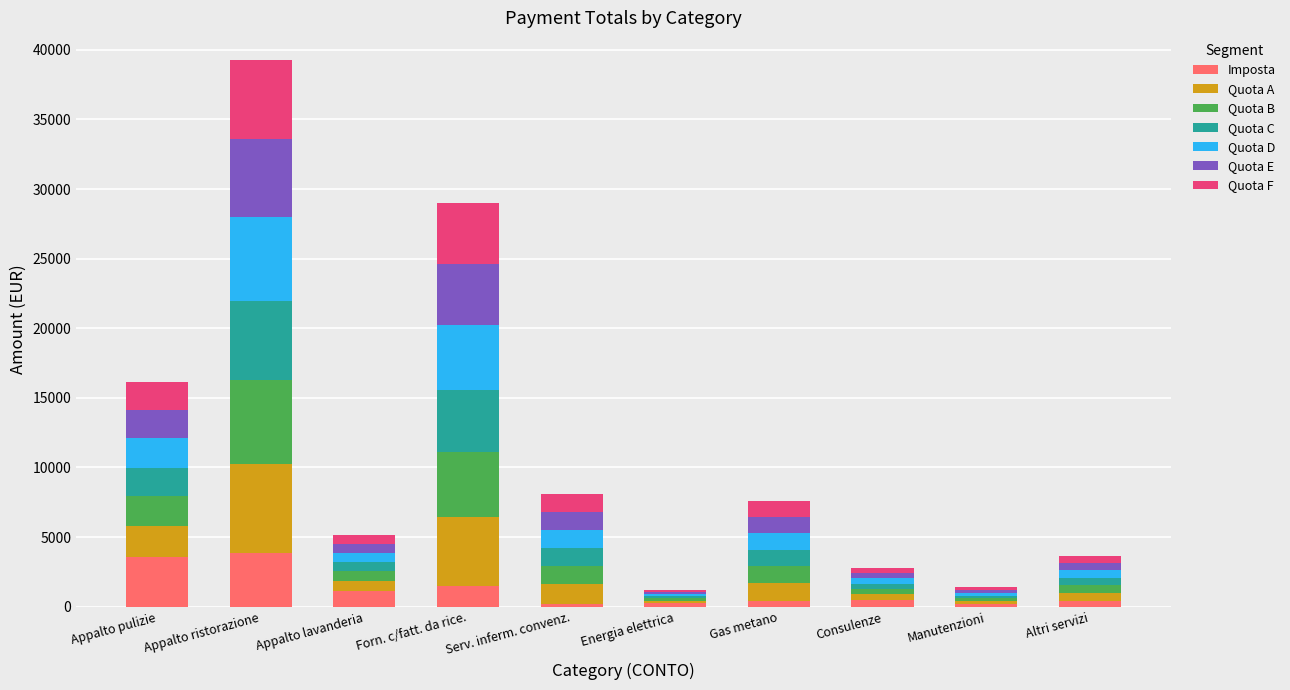

At which category is the sum across all series the highest?

Appalto ristorazione